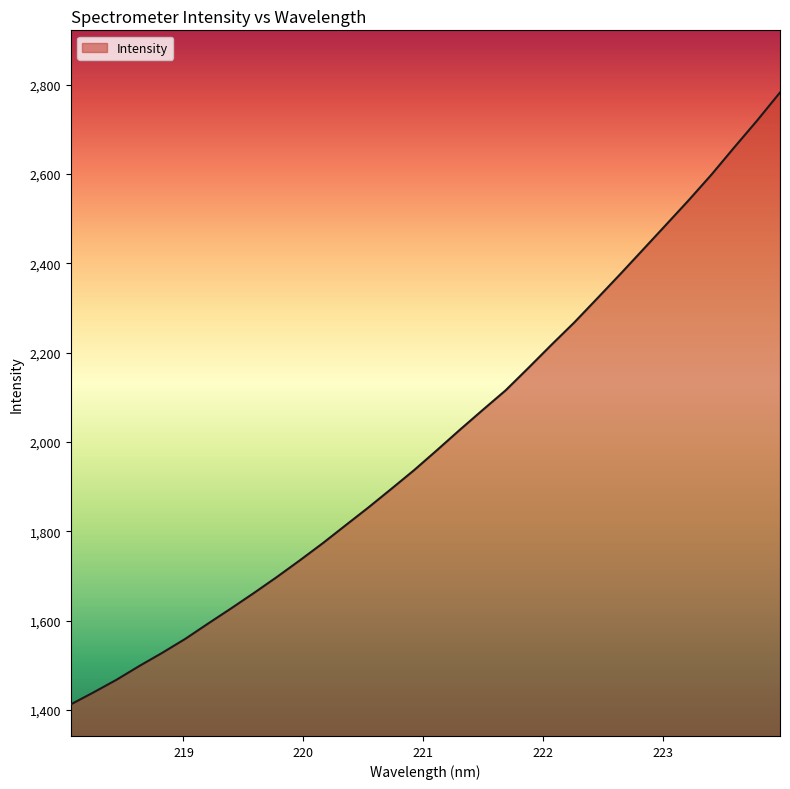

What is the smallest value displayed?

1412.7